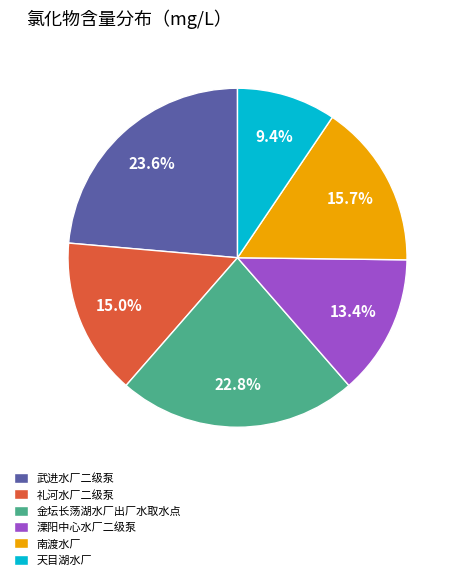

Count the number of slices in the pie.

6